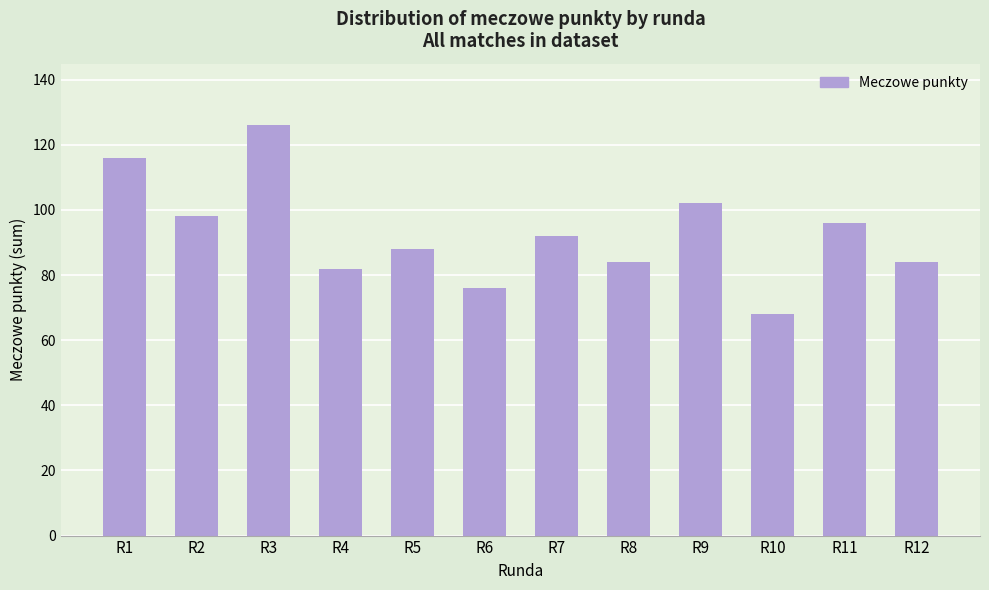

What is the maximum value shown in the chart?

126